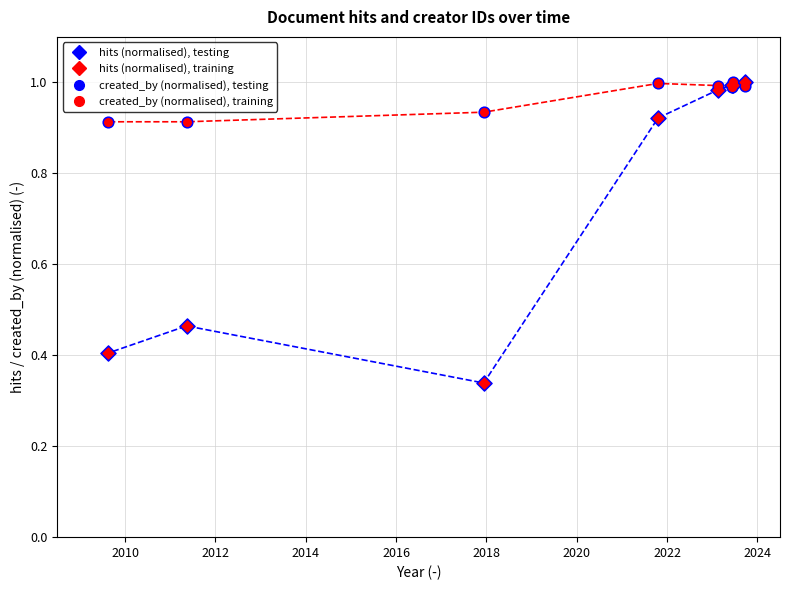

Which series has the widest spread of Y values?

hits (normalised), testing